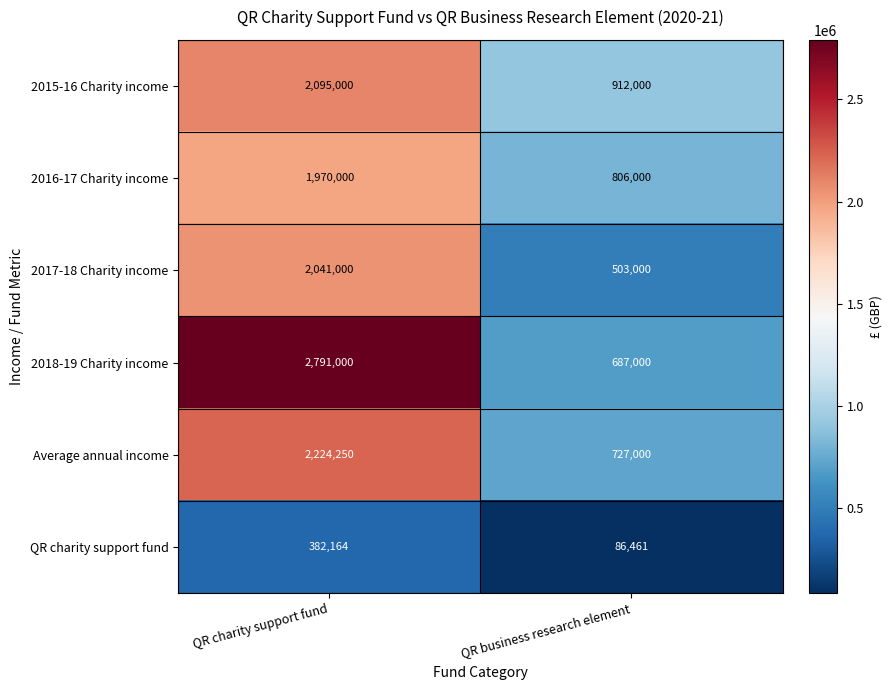

What is the difference between the maximum and minimum values in the 2015-16 Charity income series?

1183000